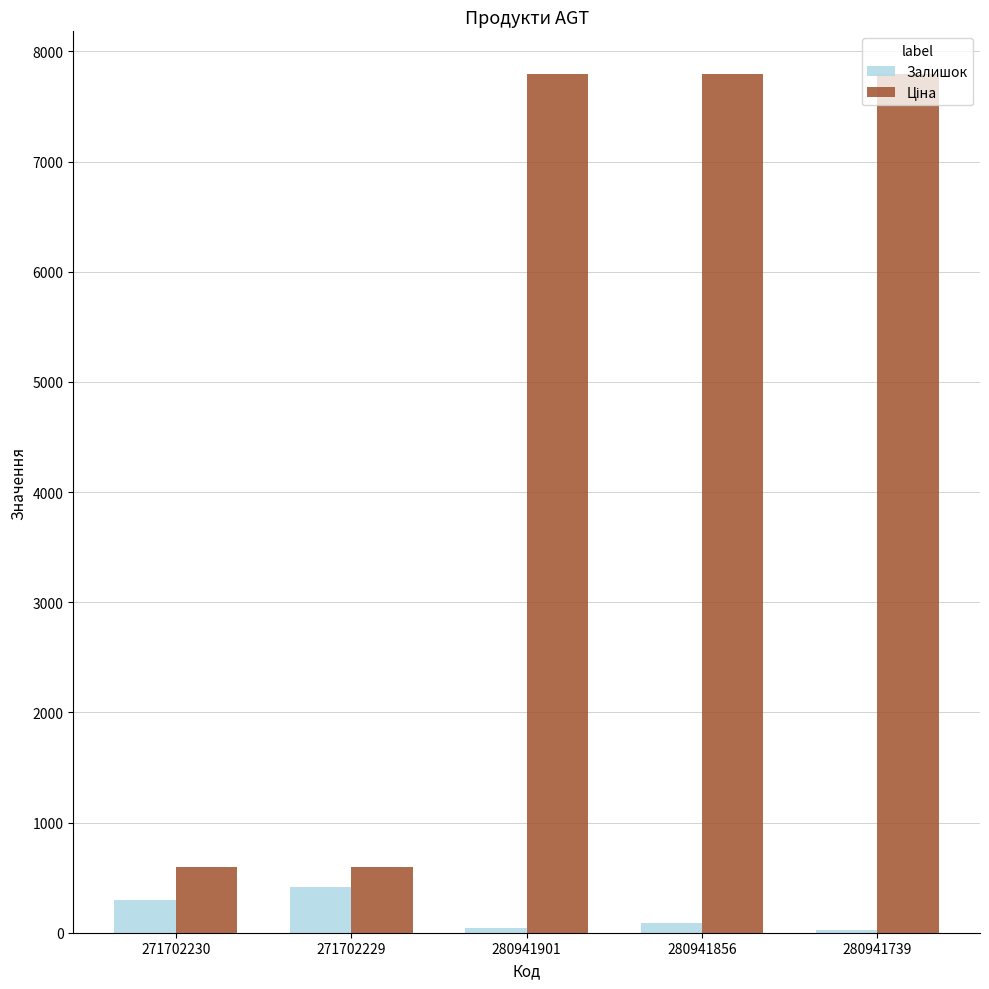

The Залишок series shows 418.0 at 271702229. True or false?

True